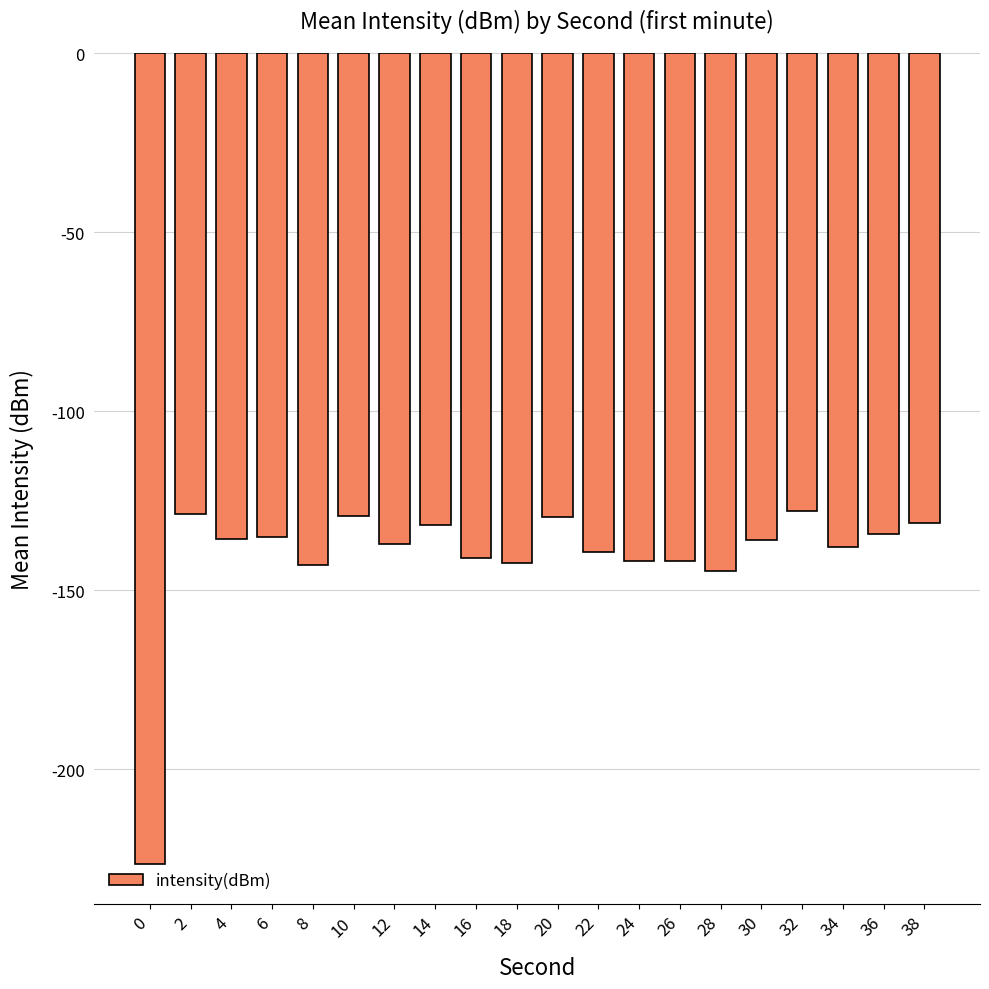

What is the maximum value shown in the chart?

-127.9